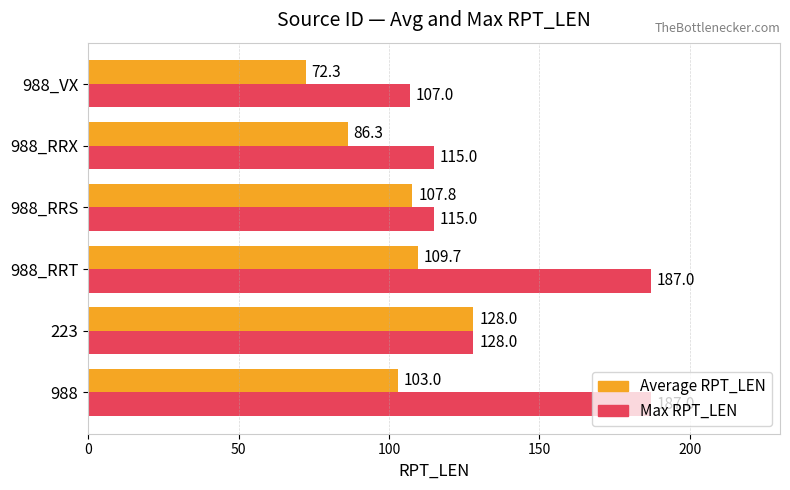

Read the Average RPT_LEN value at 223.

128.0